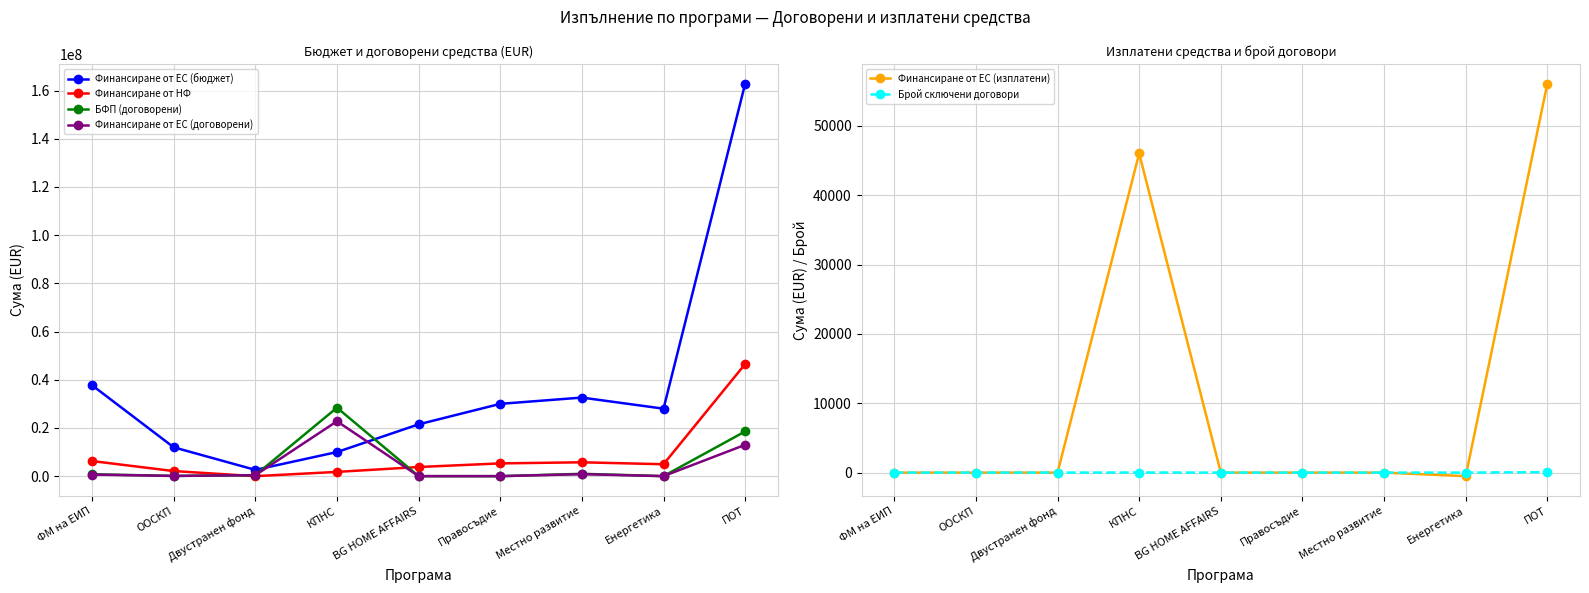

Which series has the largest range (max minus min)?

Финансиране от ЕС (бюджет)